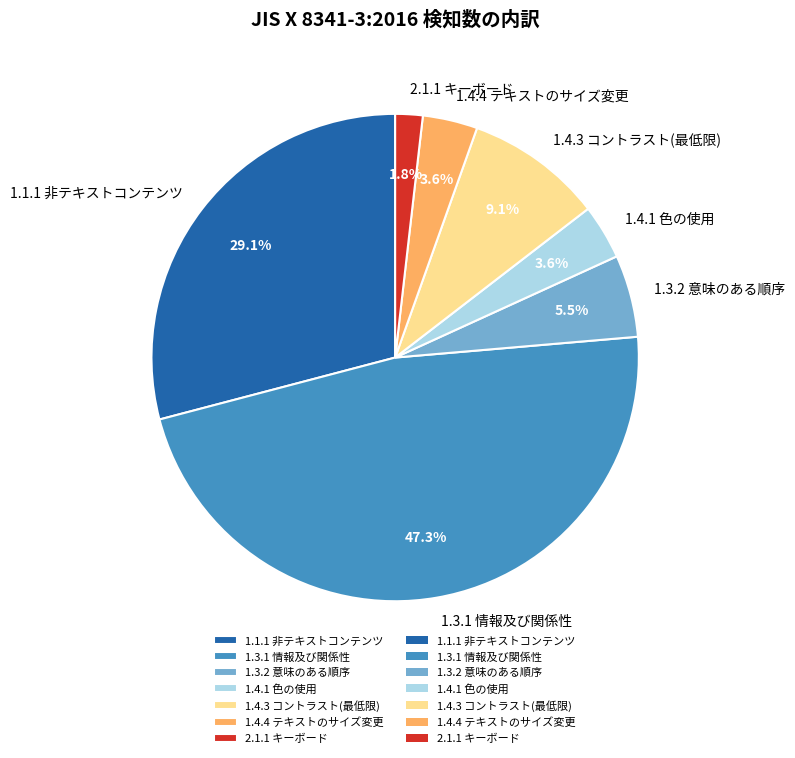

How many segments does this pie chart have?

7